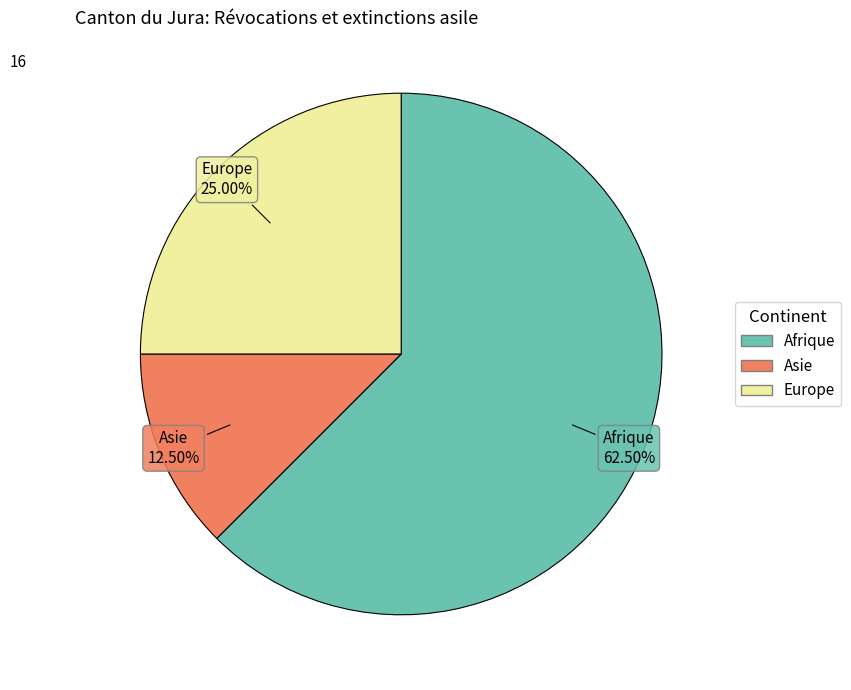

Is there any slice that represents more than half of the pie?

Yes